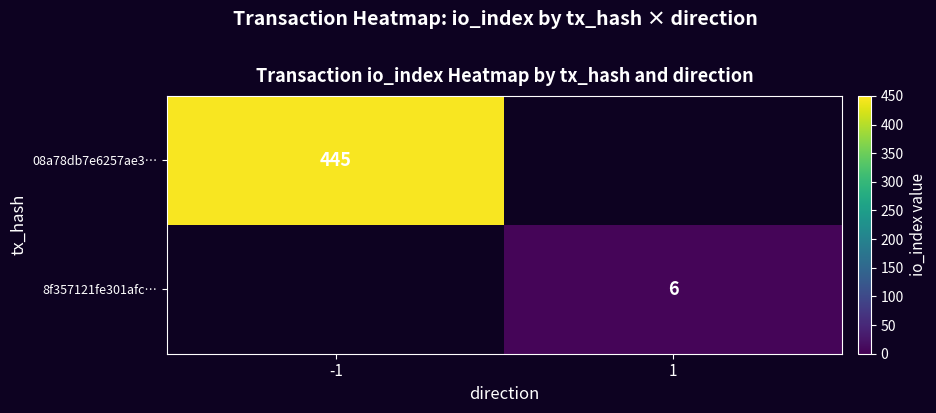

Is it true that 08a78db7e6257ae3… equals 796 at -1?

False